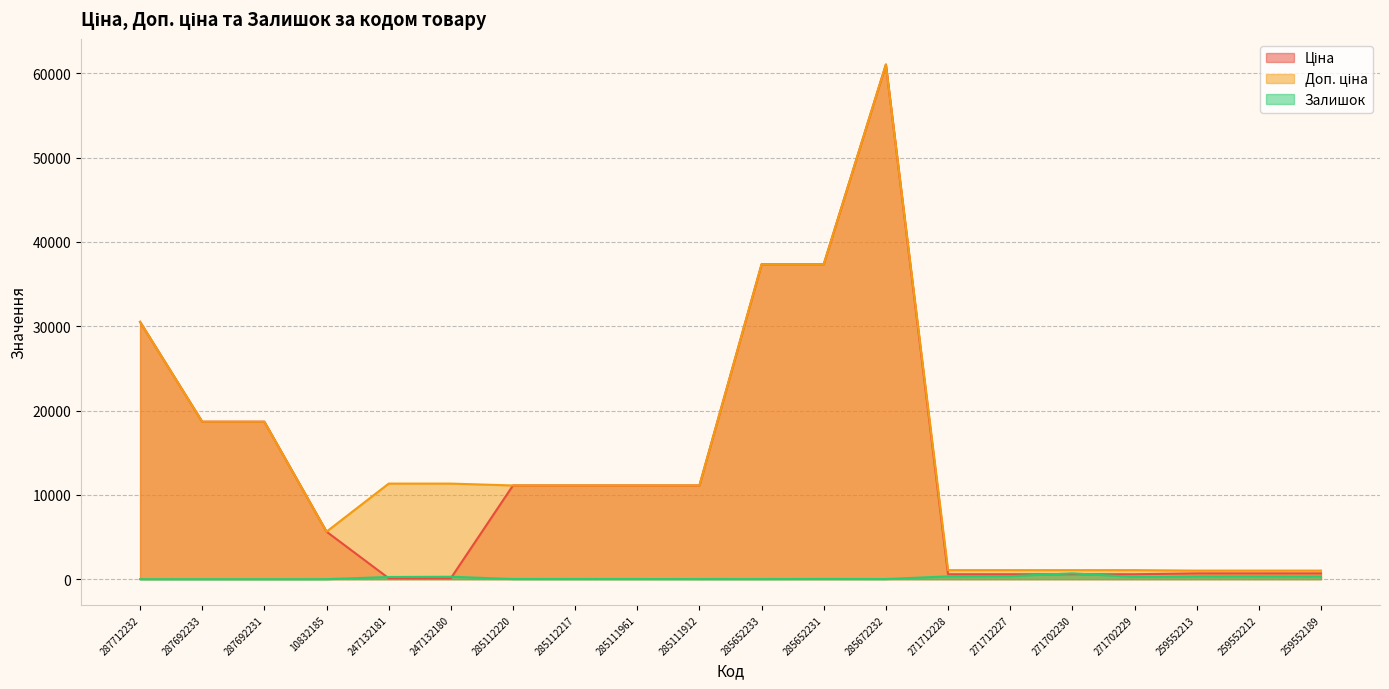

True or false: Доп. ціна and Залишок cross at least once.

False